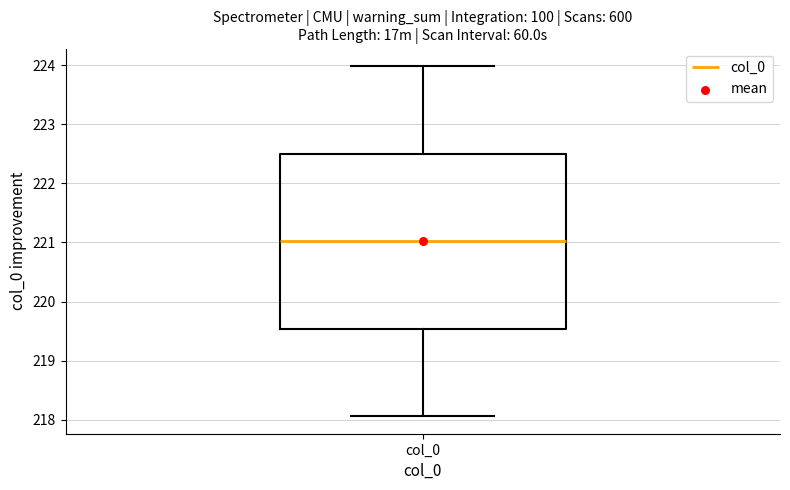

Read this box plot against the y-axis: the position of the median line, the range covered by the box, and the ends of both whiskers. The values are not printed on the chart, so give them approximately, as read against the axis.

median 221.0, box 219.5 to 222.5, whiskers 218.1 to 224.0